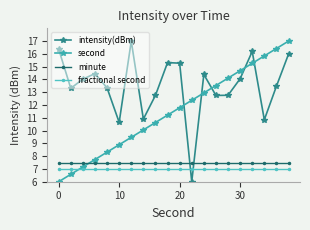

Which series has the largest total across all categories?

intensity(dBm)